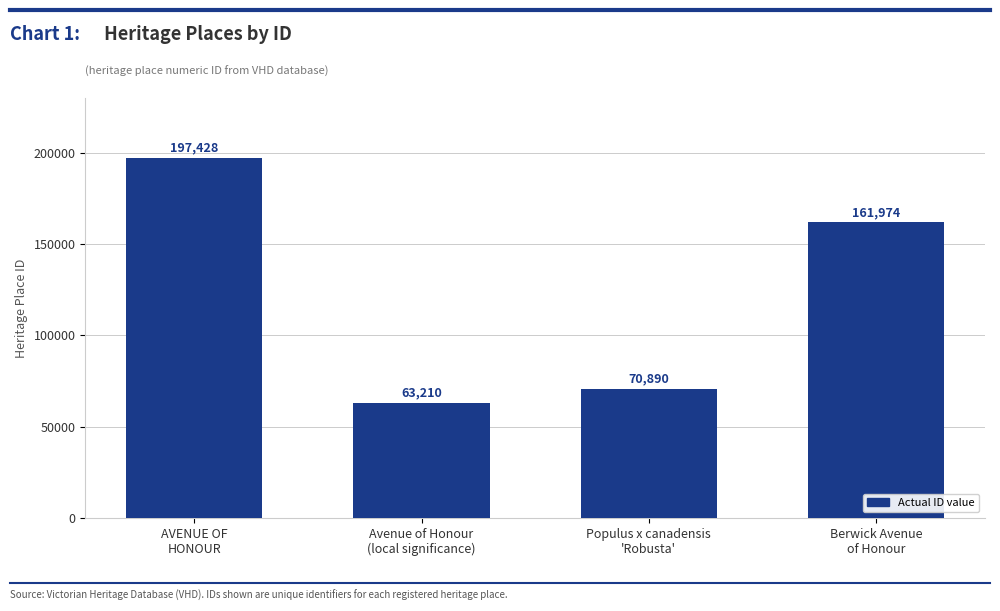

What is the difference between the maximum and minimum values?

134218